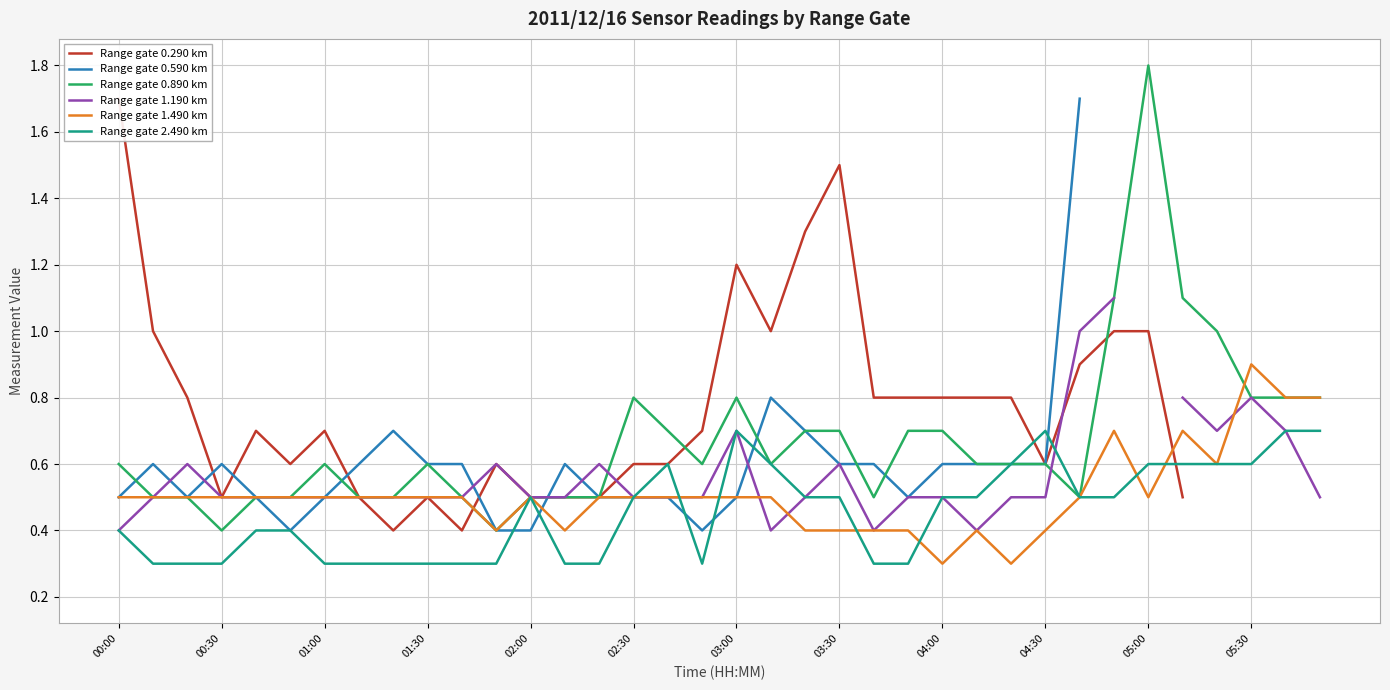

What is the lowest value of the Range gate 0.890 km series?

0.4